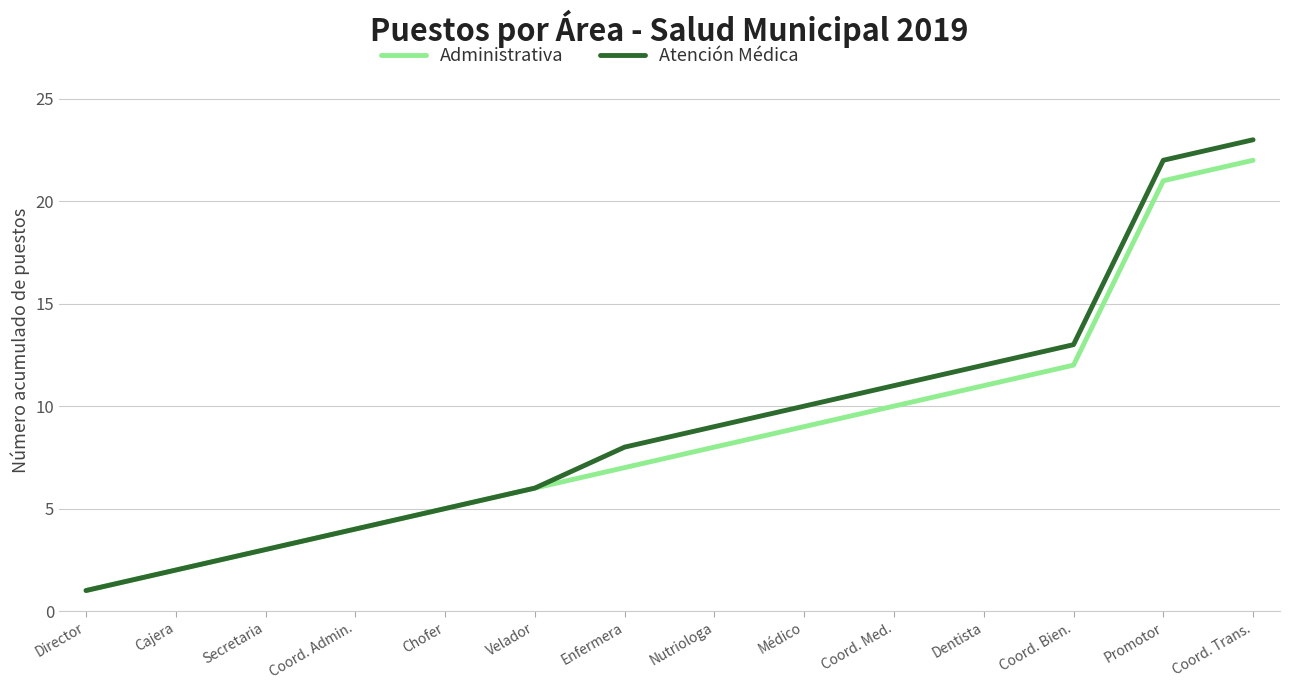

Reading right to left, what are all the values shown in this chart?

Administrativa: 22	21	12	11	10	9	8	7	6	5	4	3	2	1
Atención Médica: 23	22	13	12	11	10	9	8	6	5	4	3	2	1